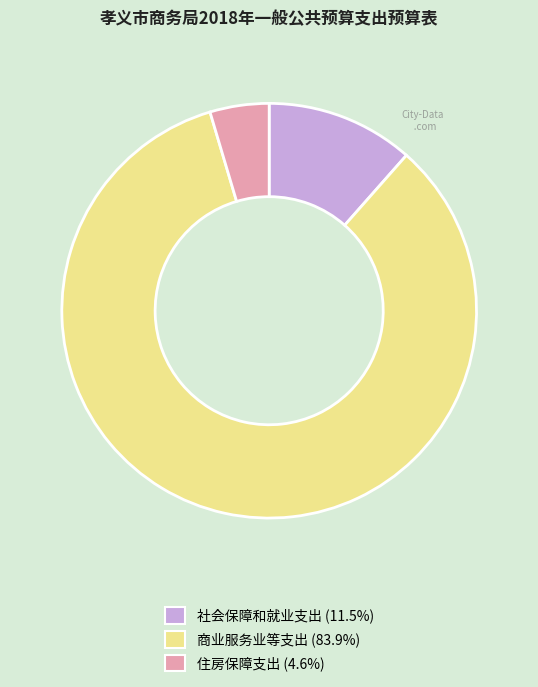

Rank the categories by value from lowest to highest.

住房保障支出, 社会保障和就业支出, 商业服务业等支出